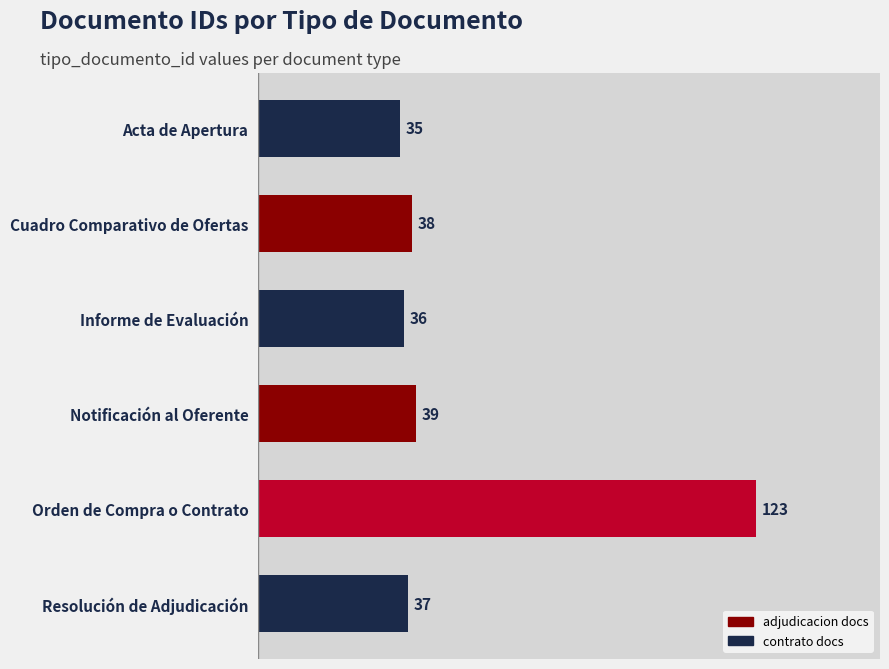

What is the label of the 4th bar from the bottom?

Informe de Evaluación